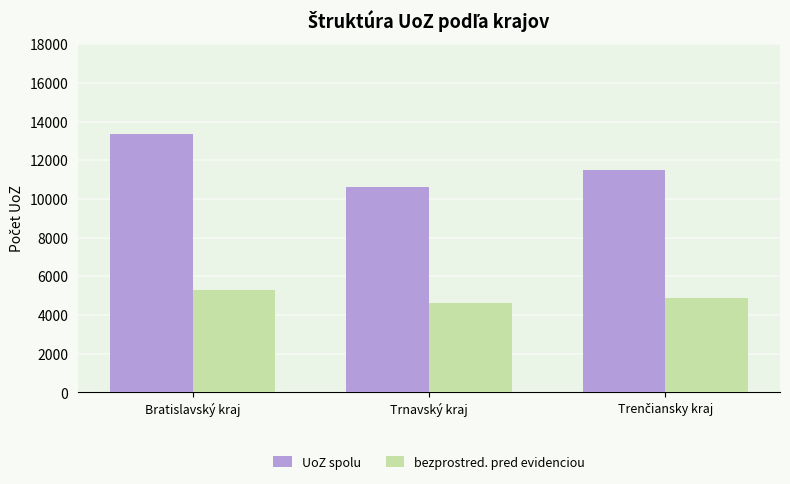

Reading left to right, transcribe all the data shown in this chart.

UoZ spolu: 13365	10638	11513
bezprostred. pred evidenciou: 5313	4633	4887